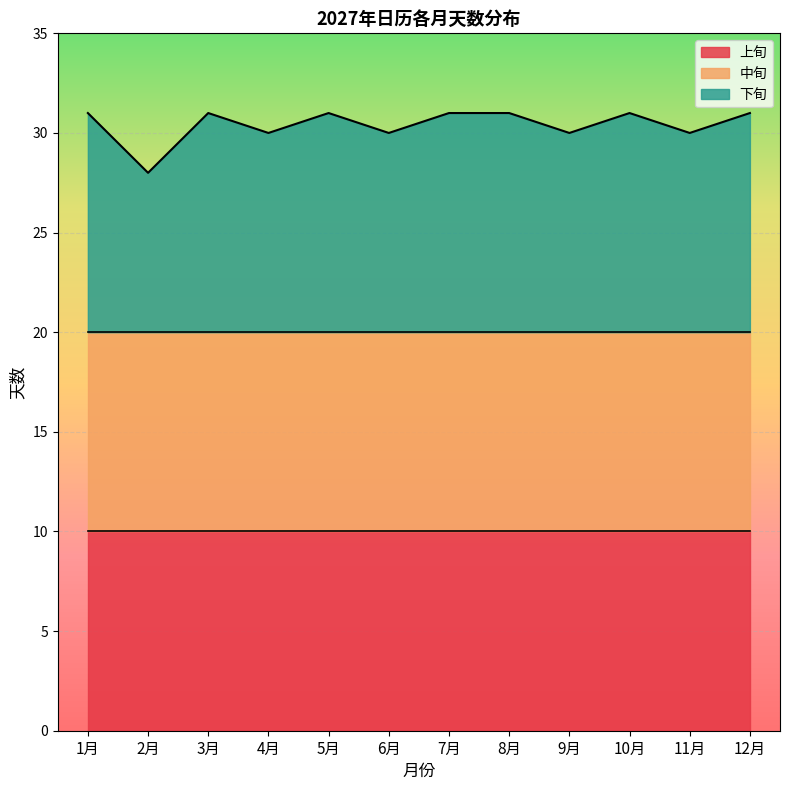

What is the approximate value of 1月 at 4月?

30